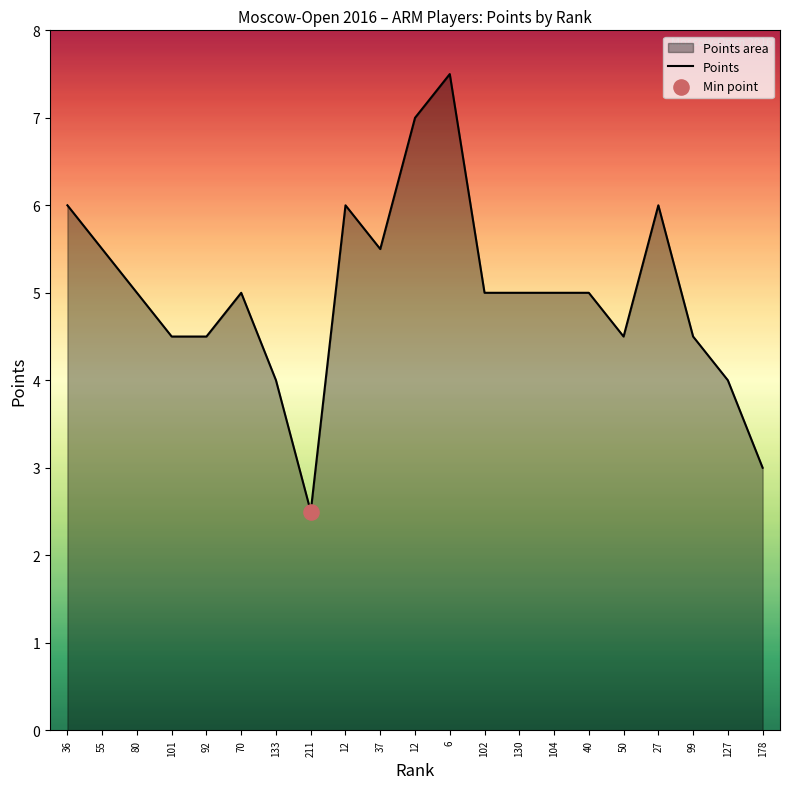

What is the change in value from 55 to 80?

-0.5